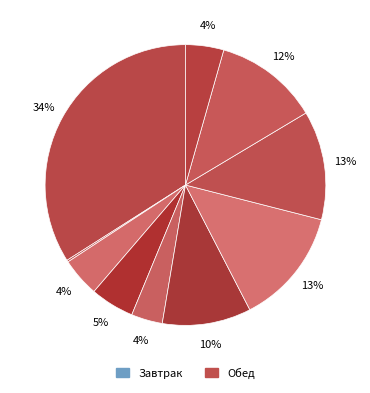

Count the number of slices in the pie.

10